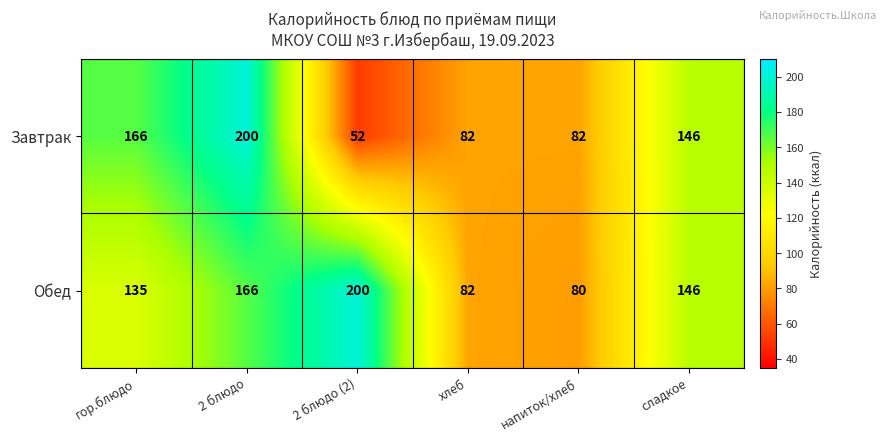

Read the Обед value at сладкое, to the nearest 50.

150